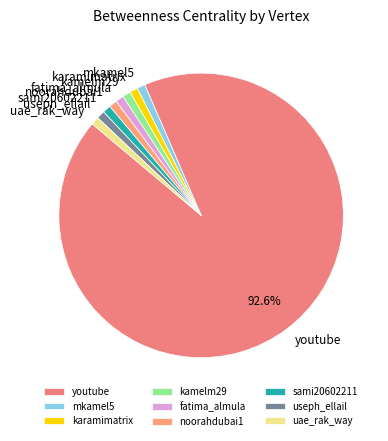

To the nearest percent, what is the difference between the largest and smallest slice percentages?

92%